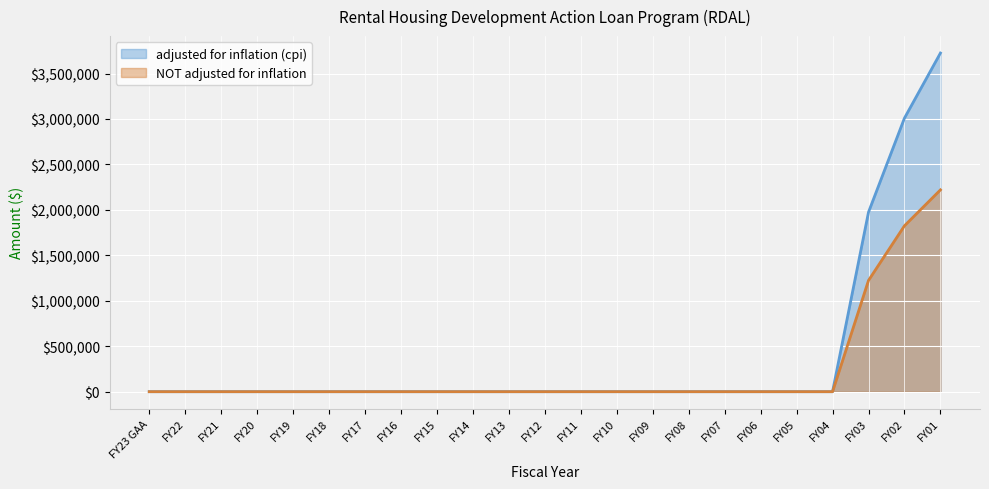

What position from the right is FY11?

11